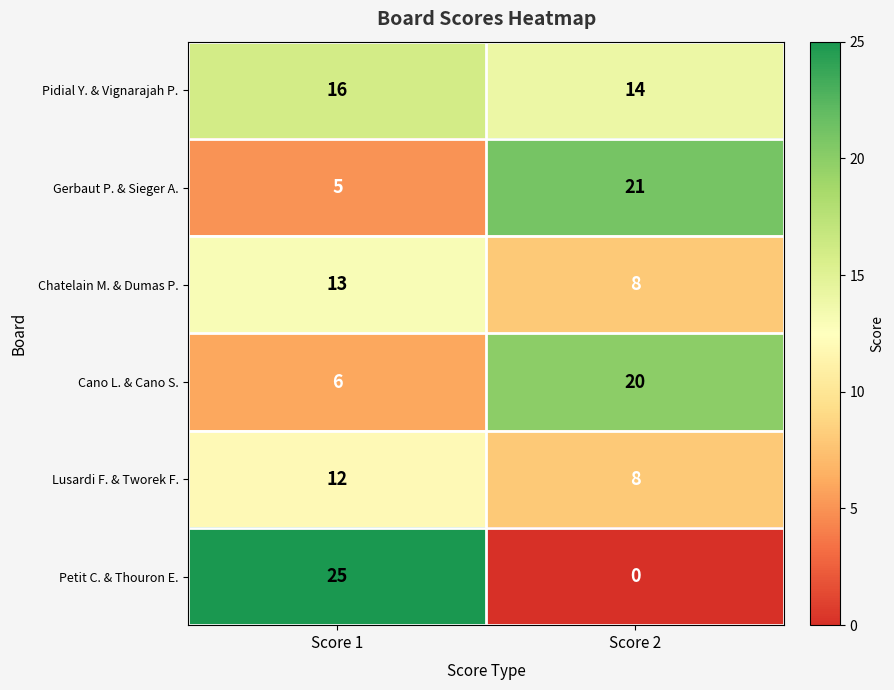

What is the lowest value of the Lusardi F. & Tworek F. series?

8